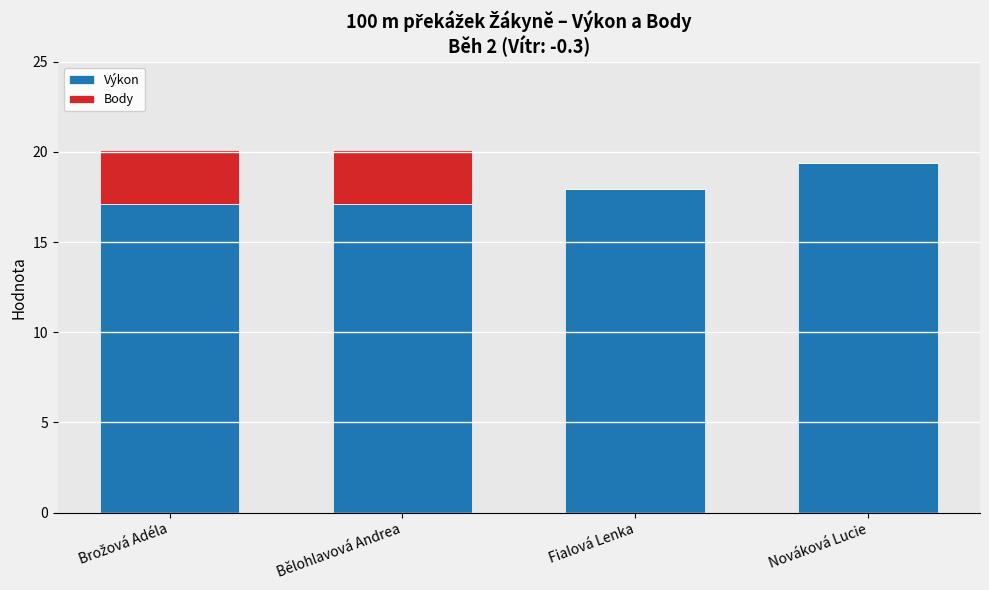

Is it true that Výkon equals 17.1 at Bělohlavová Andrea?

True